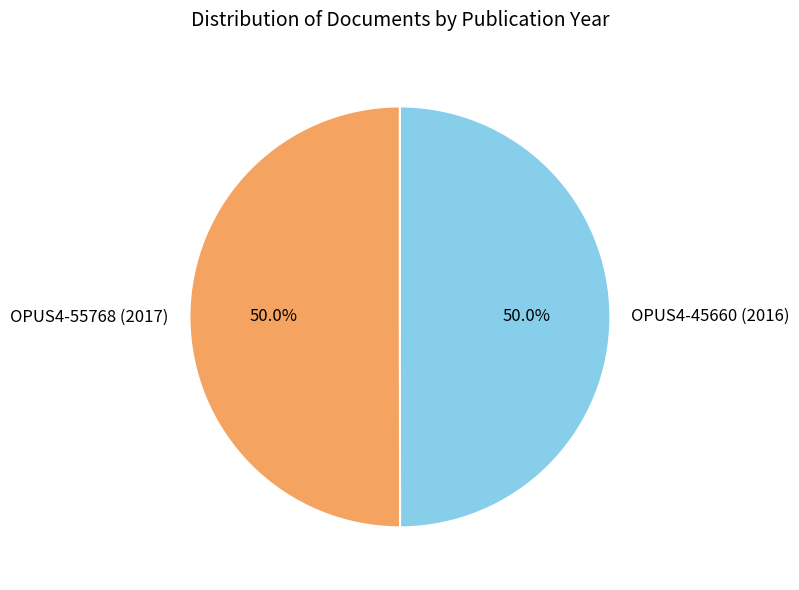

How many segments does this pie chart have?

2